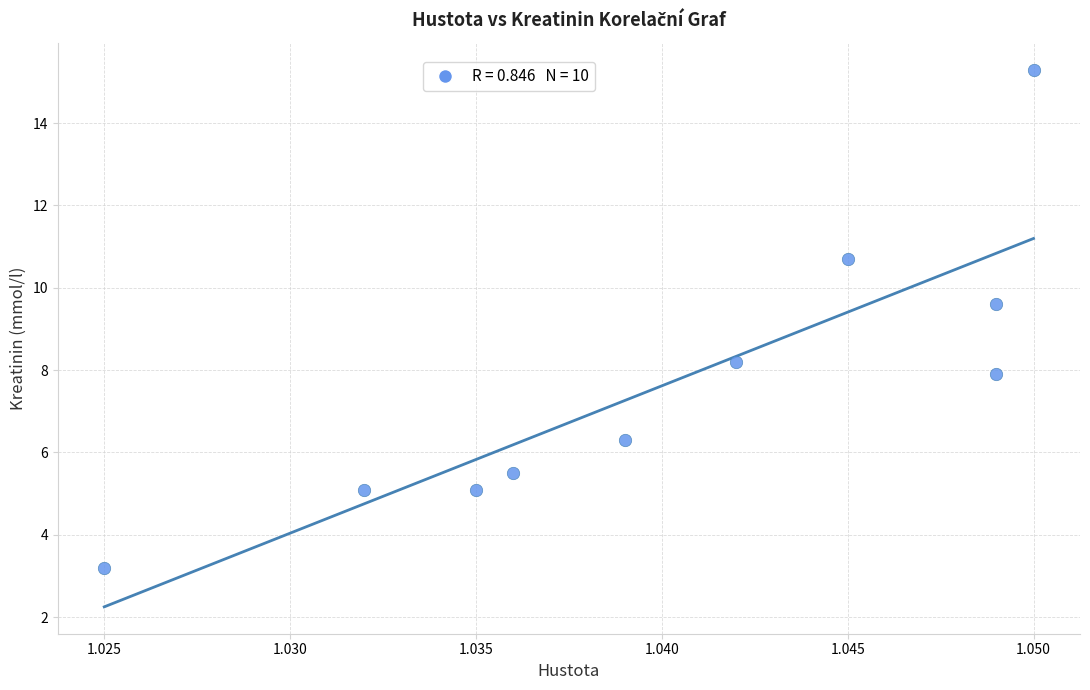

What Y value in the scatter plot is closest to 9?

9.6